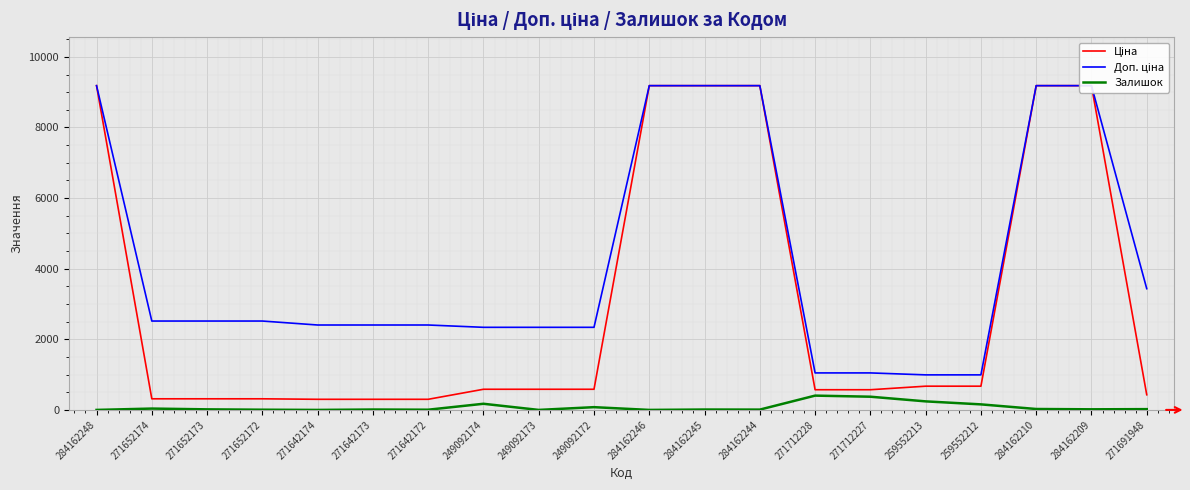

What is the difference between the second highest and minimum values in the Залишок series?

374